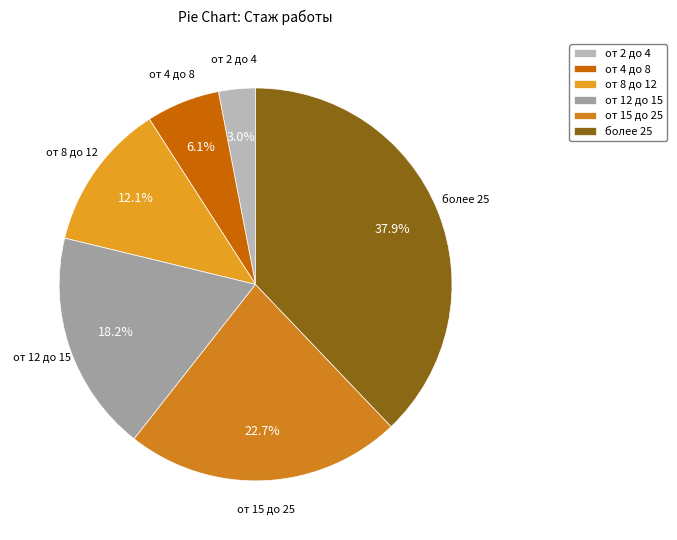

The от 15 до 25 slice represents 23% of the pie. True or false?

True